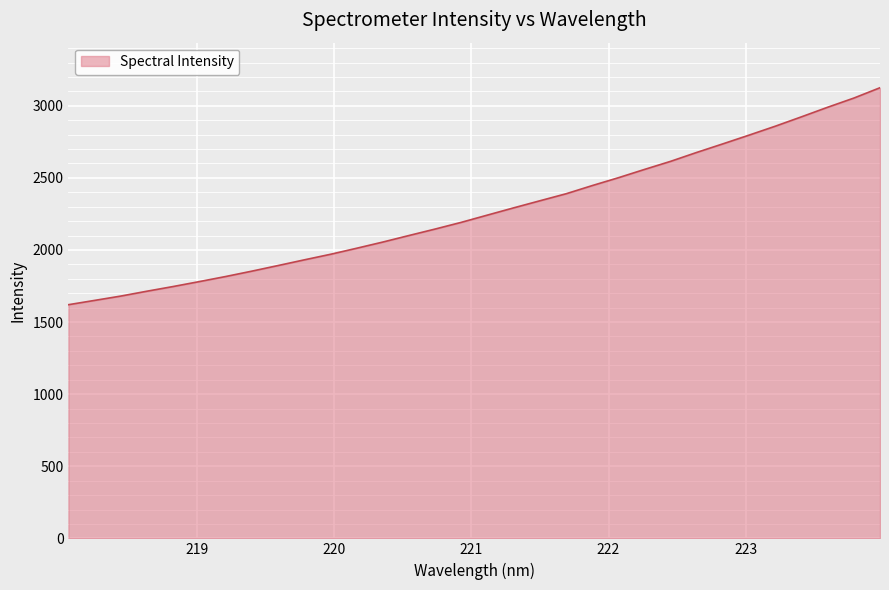

What is the greatest value displayed?

3125.2